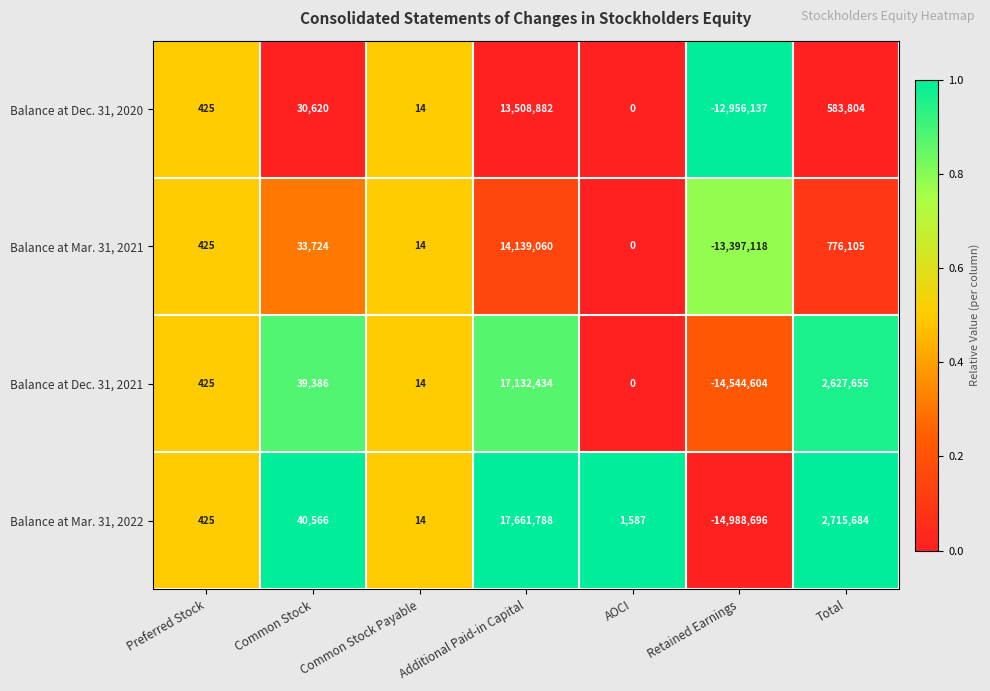

Count the number of categories in the chart.

7